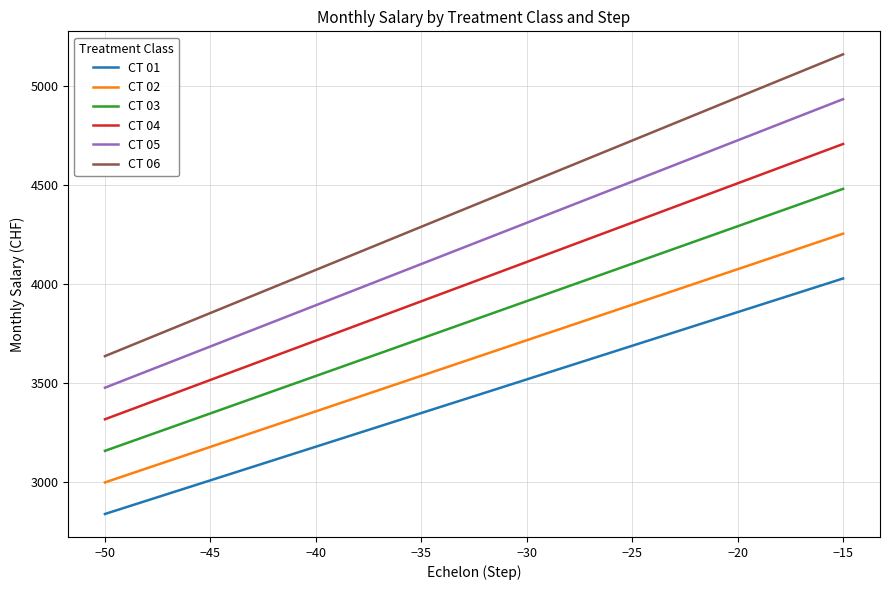

What is the highest value of the CT 02 series?

4255.1